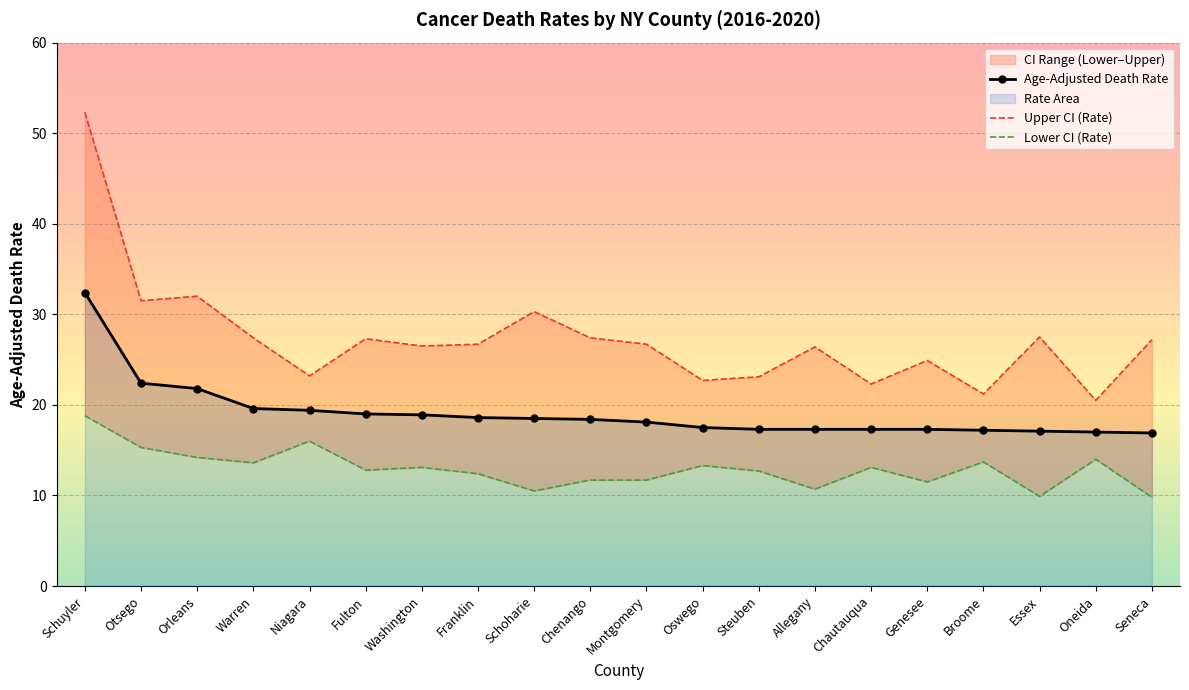

Which series has the widest spread of values?

Upper CI (Rate)